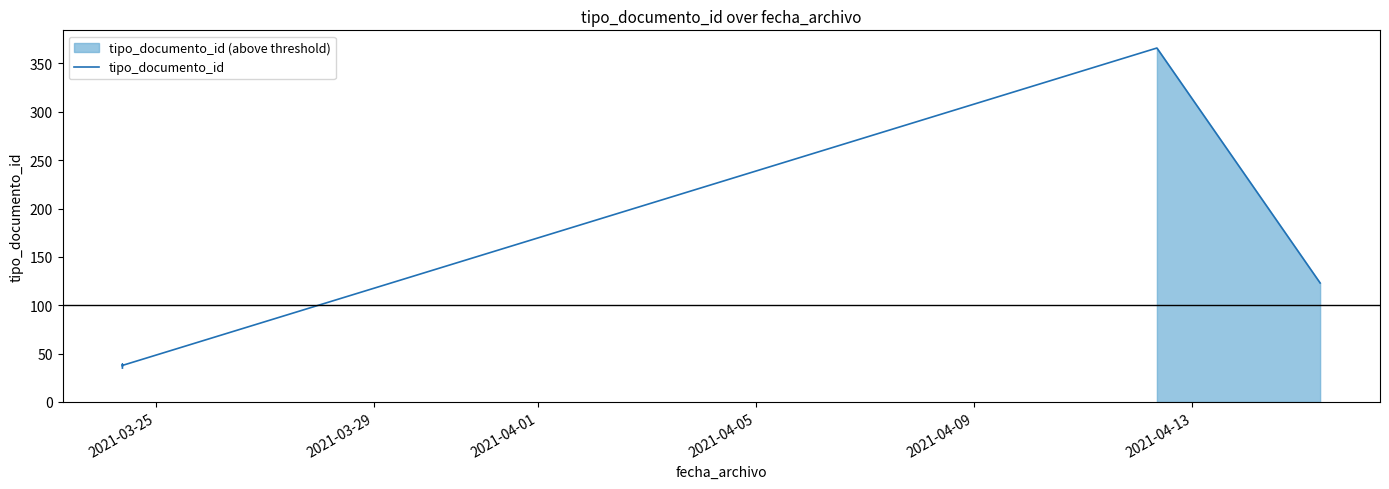

Between 2021-03-25 and 2021-04-13, which is larger?

2021-04-13